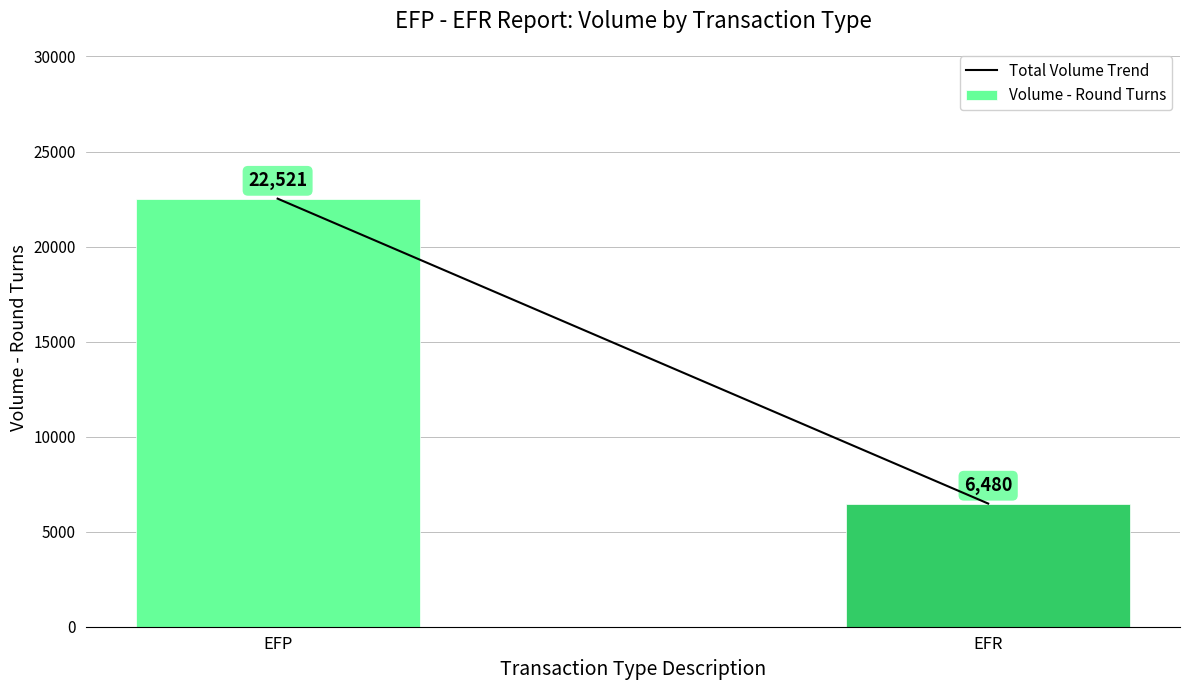

What is the ratio of the value at EFP to the value at EFR?

3.5